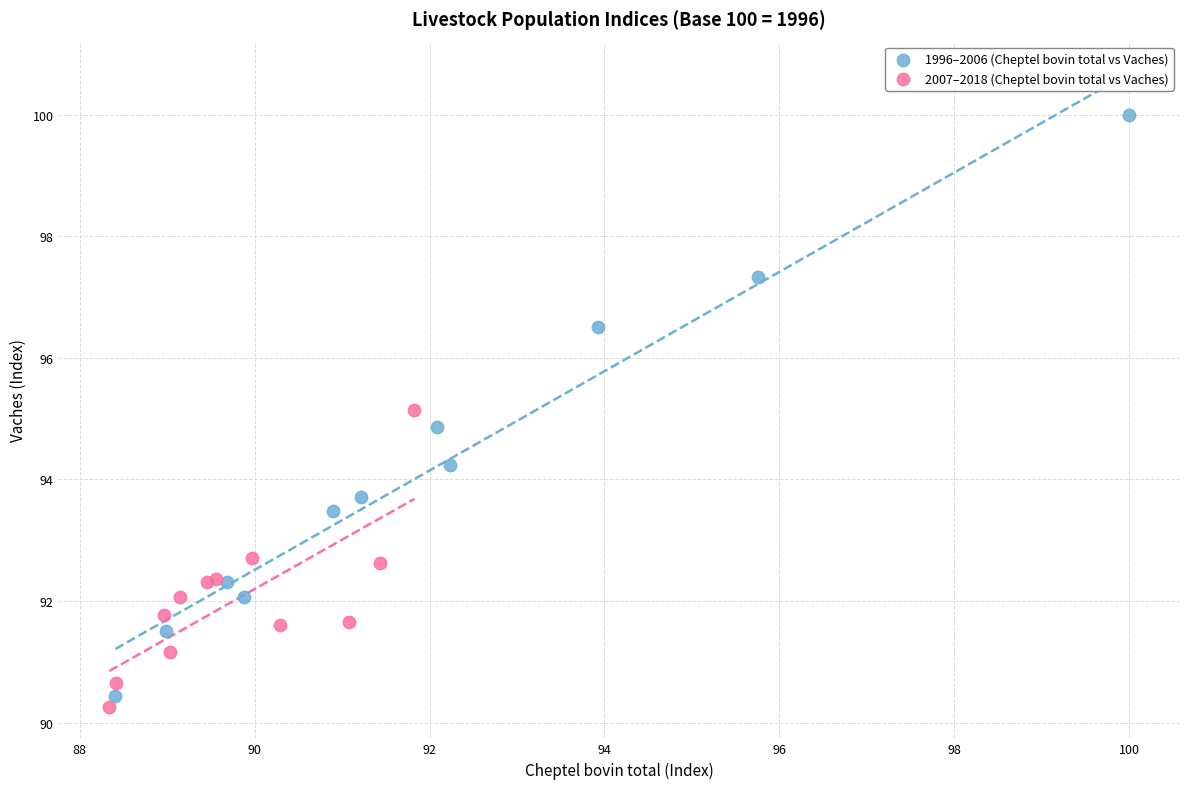

Which series reaches the minimum Y coordinate?

2007–2018 (Cheptel bovin total vs Vaches)